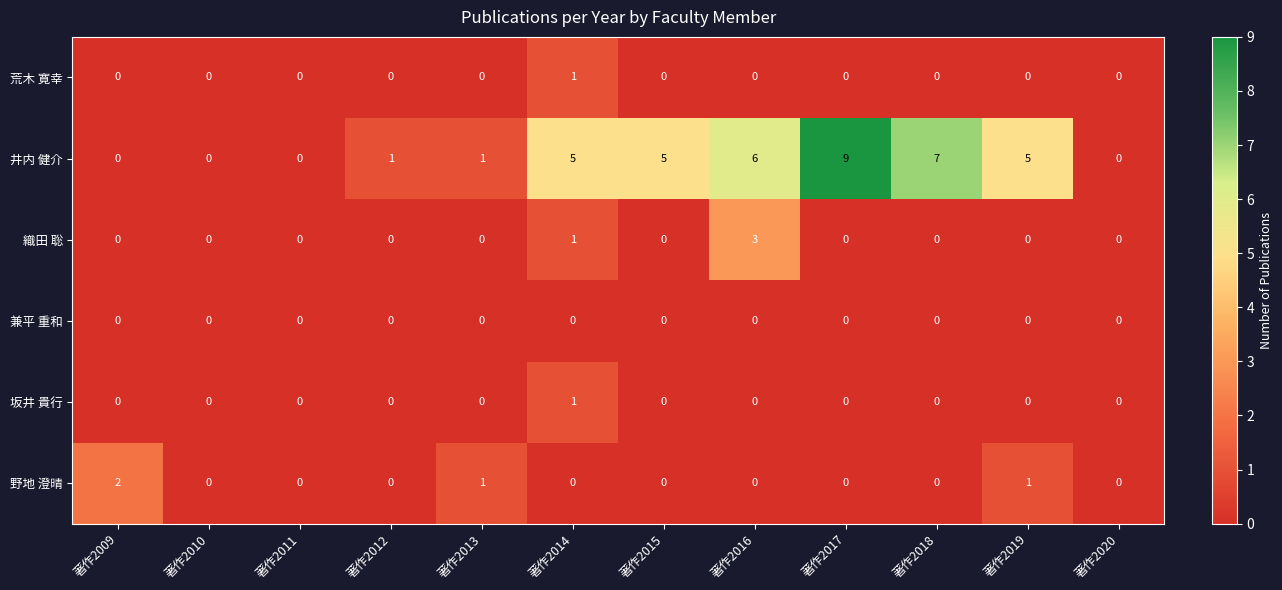

At which category does the chart reach its peak across all series?

著作2017